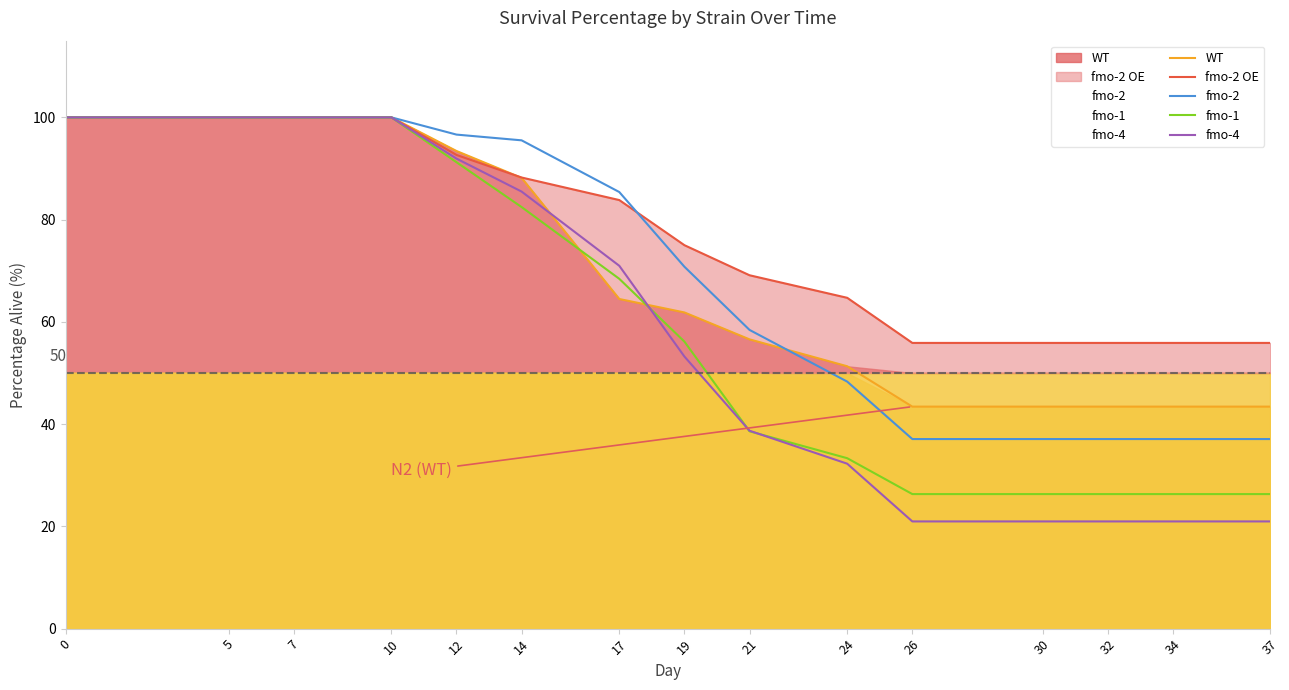

True or false: fmo-1 has more than 2 interior local peaks.

False